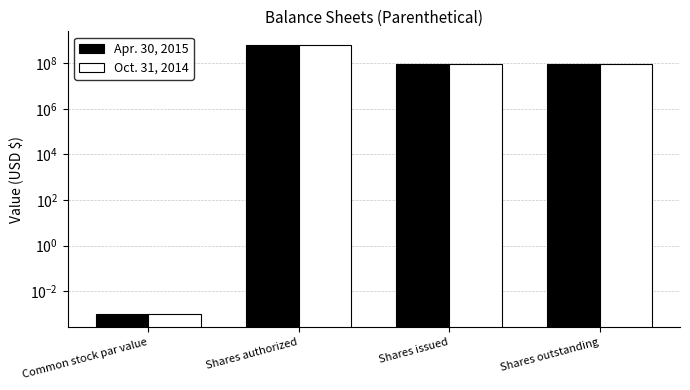

Which series has the largest range (max minus min)?

Apr. 30, 2015